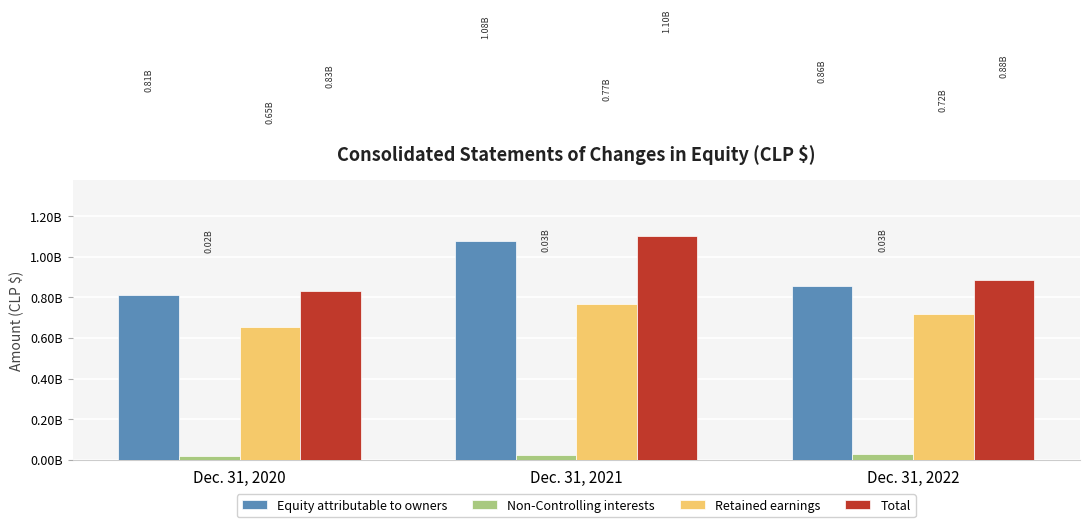

What are all the series names shown in the legend?

Equity attributable to owners, Non-Controlling interests, Retained earnings, Total